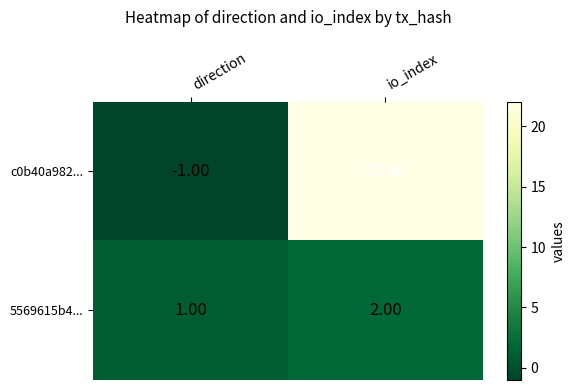

What is the sum of all 5569615b4... values?

3